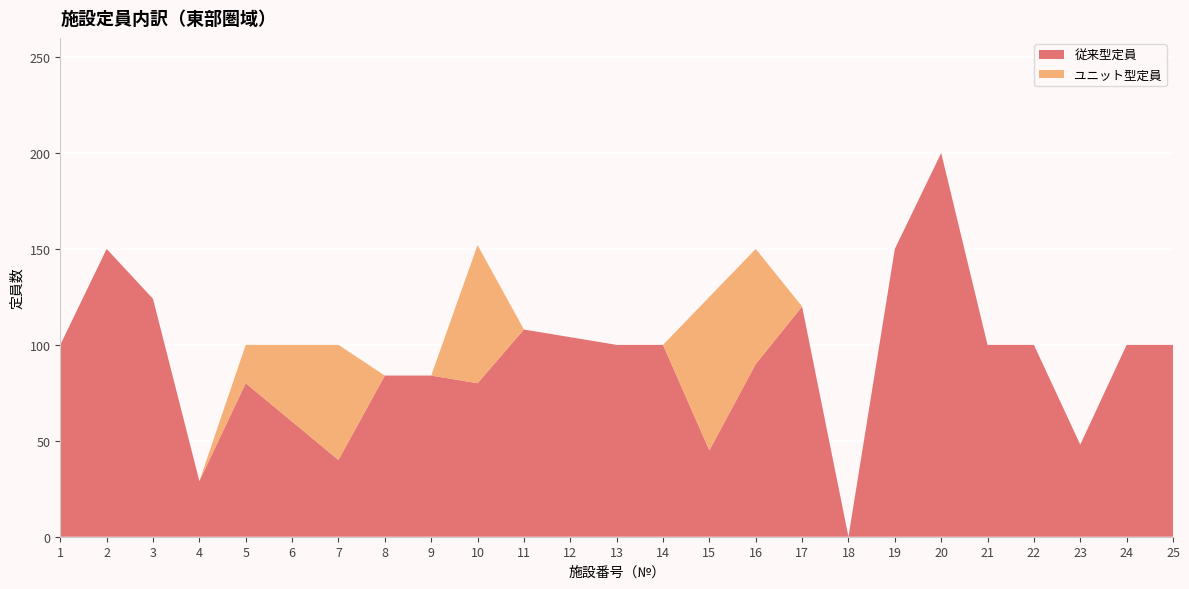

Reading left to right, what are all the values shown in this chart?

従来型定員: 1=100	2=150	3=124	4=29	5=80	6=60	7=40	8=84	9=84	10=80	11=108	12=104	13=100	14=100	15=45	16=90	17=120	18=0	19=150	20=200	21=100	22=100	23=48	24=100	25=100
ユニット型定員: 1=0	2=0	3=0	4=0	5=20	6=40	7=60	8=0	9=0	10=72	11=0	12=0	13=0	14=0	15=80	16=60	17=0	18=0	19=0	20=0	21=0	22=0	23=0	24=0	25=0